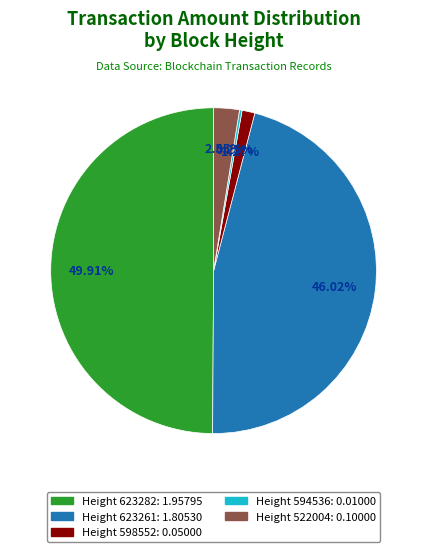

What is the total percentage of Height 623261 and Height 598552?

47.3%